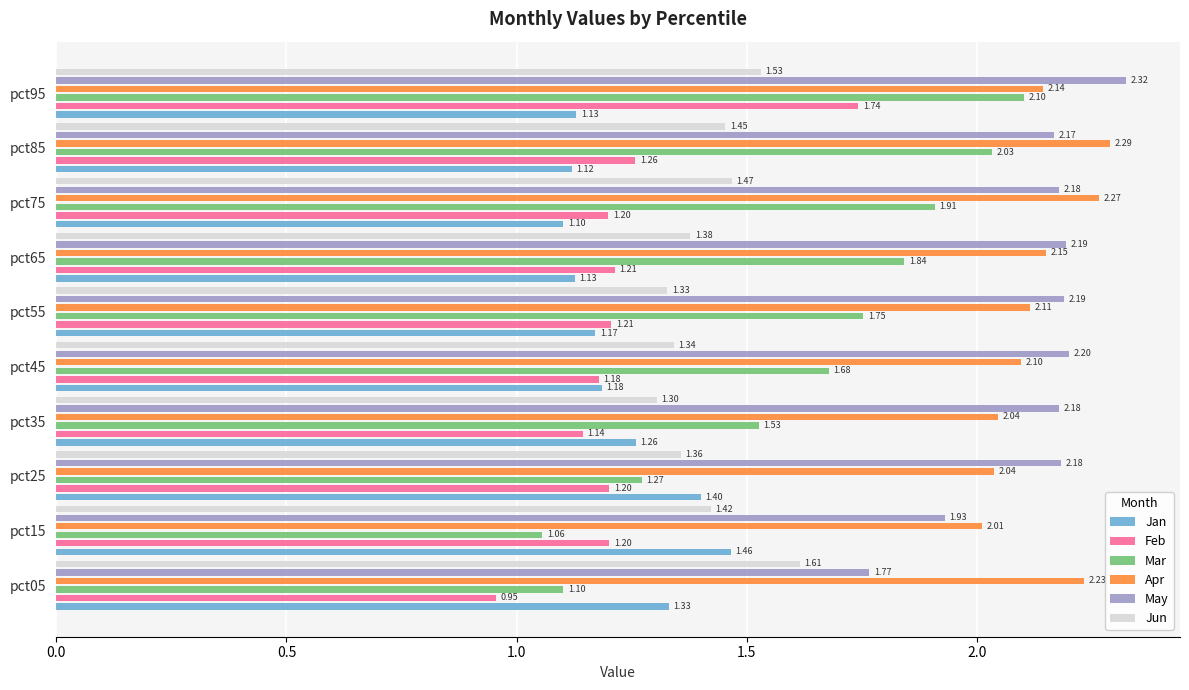

How many bars are there in total?

60